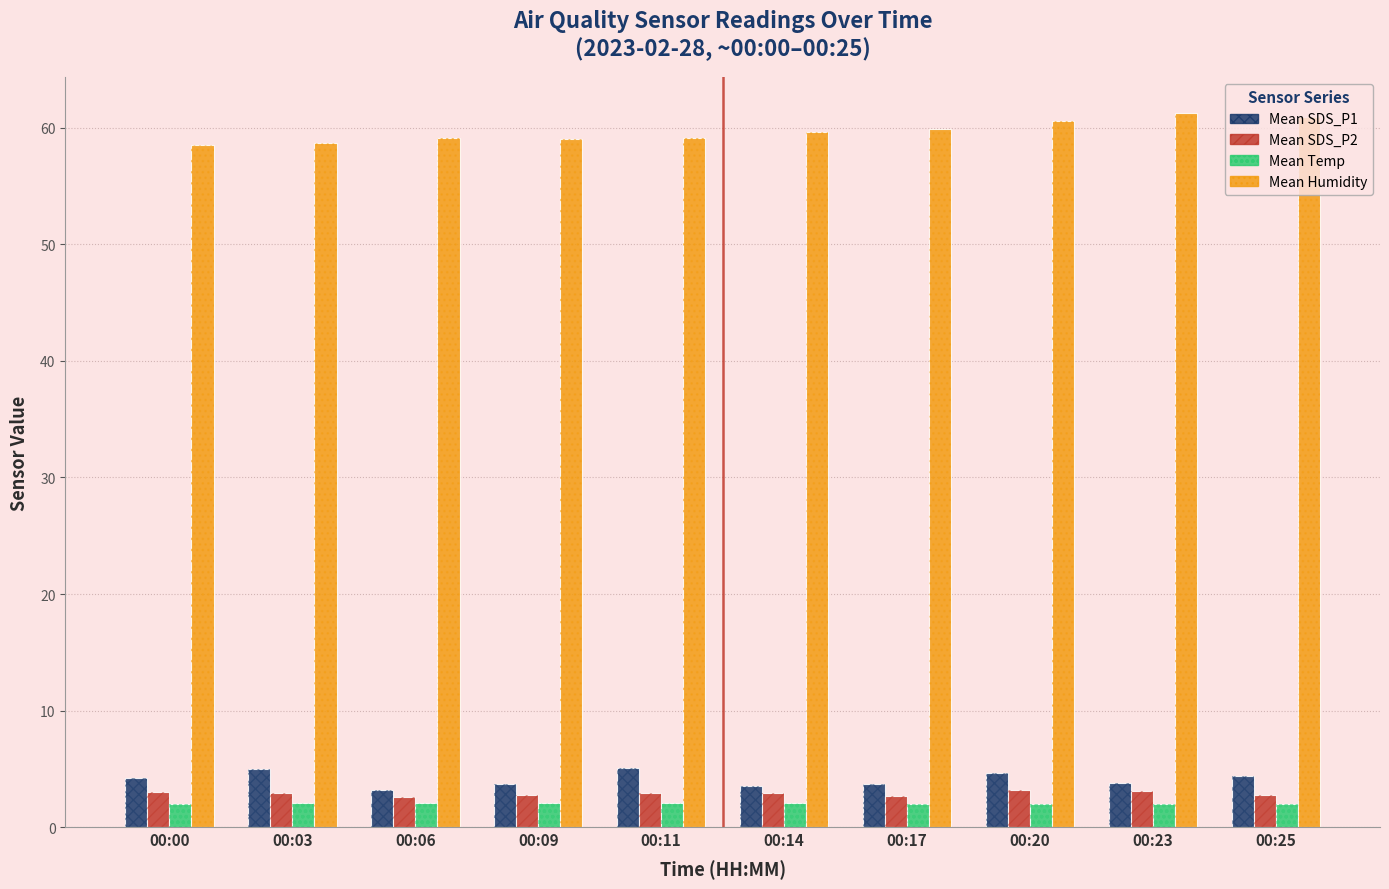

Which series changed the most between 00:09 and 00:14?

Mean Humidity